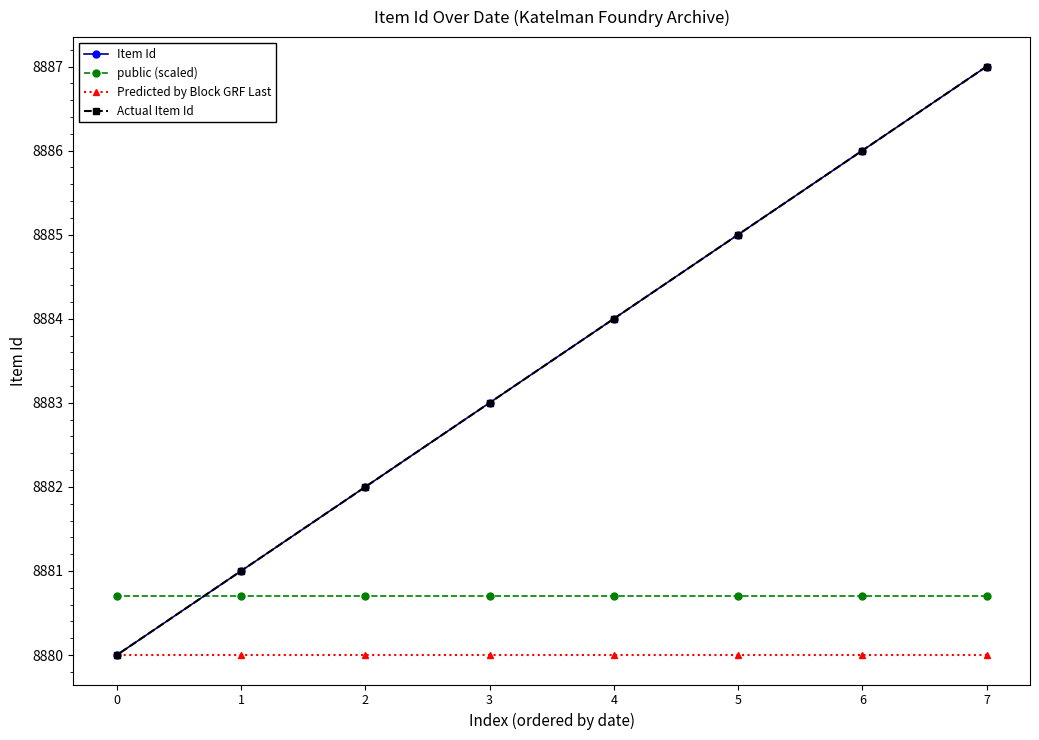

The Predicted by Block GRF Last series shows 8880.0 at 3. True or false?

True